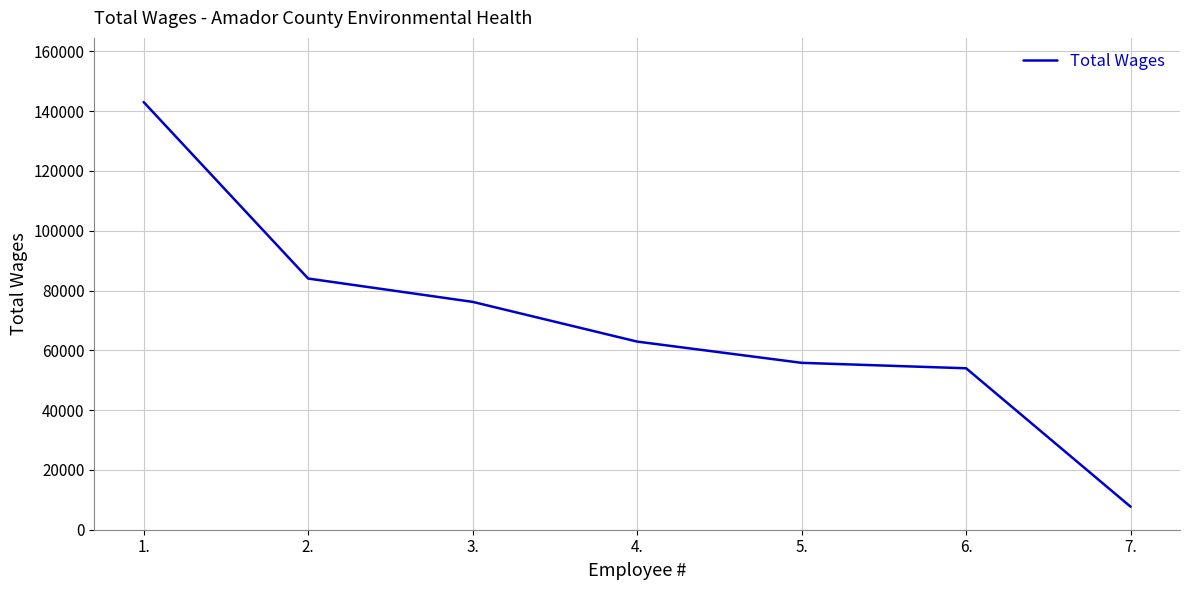

Is it true that the value at 6. is 53994?

True